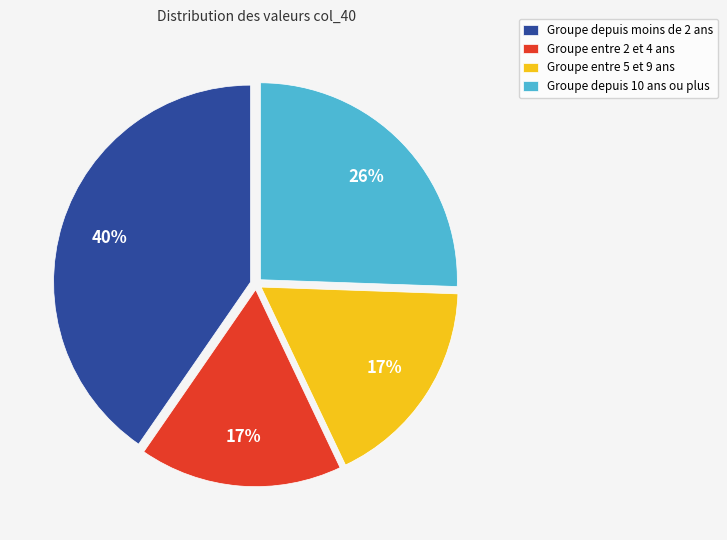

True or false: Groupe depuis moins de 2 ans accounts for 34% of the total.

False